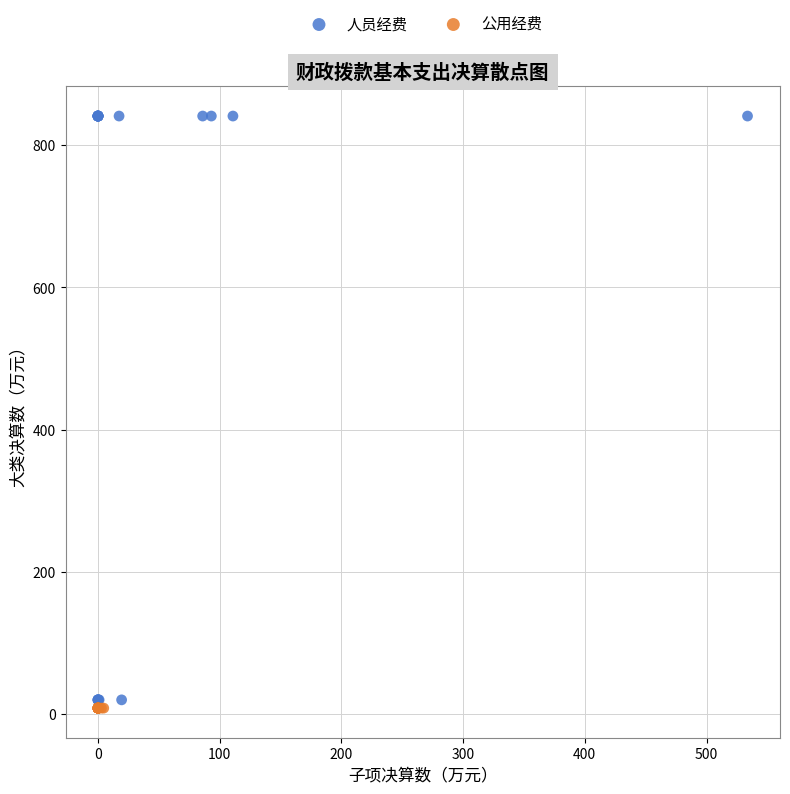

Which series contains the highest Y value?

人员经费